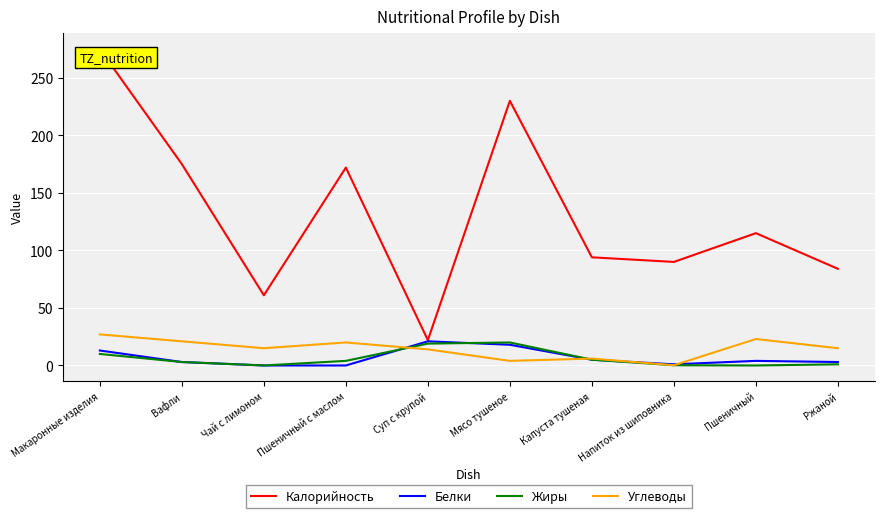

What is the minimum value for Калорийность?

22.0